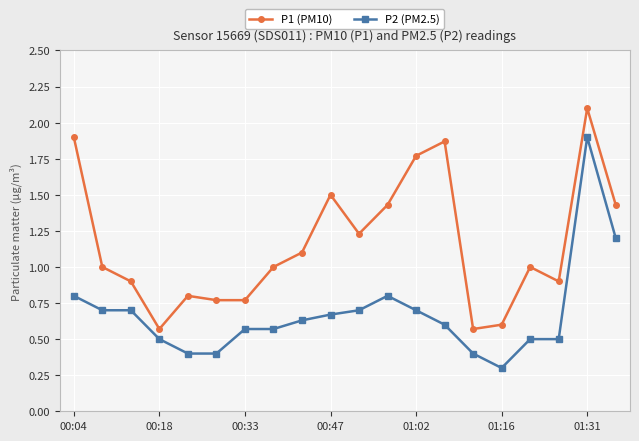

What is the value of the P1 (PM10) point at the 10th from the left?

1.5